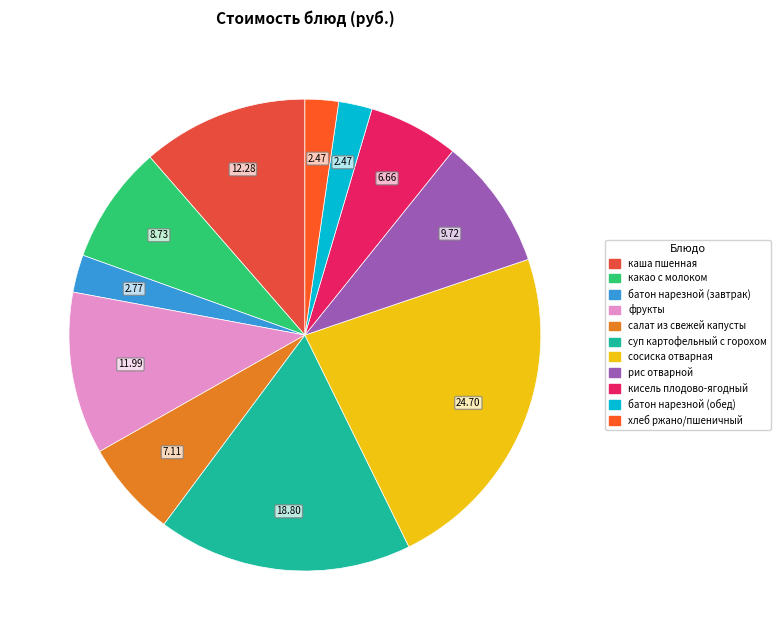

What percentage is the рис отварной slice, to the nearest percent?

9%